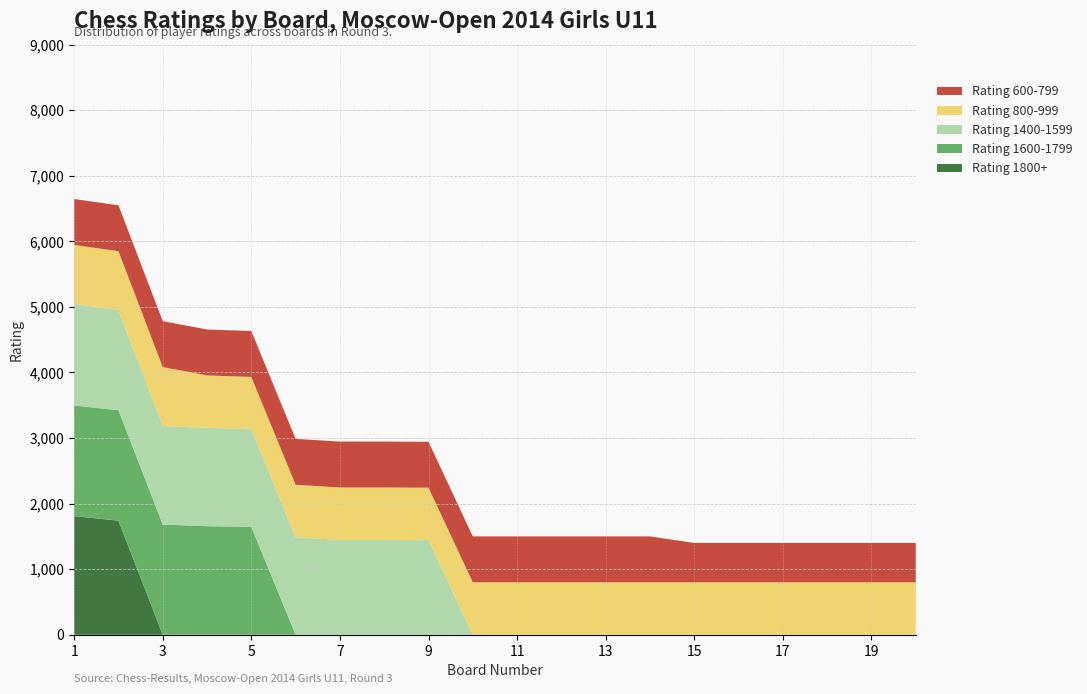

Reading right to left, list all the values displayed in this chart.

Rating 1800+: 20=0	19=0	18=0	17=0	16=0	15=0	14=0	13=0	12=0	11=0	10=0	9=0	8=0	7=0	6=0	5=0	4=0	3=0	2=1740	1=1809
Rating 1600-1799: 20=0	19=0	18=0	17=0	16=0	15=0	14=0	13=0	12=0	11=0	10=0	9=0	8=0	7=0	6=0	5=1645	4=1656	3=1681	2=1684	1=1687
Rating 1400-1599: 20=0	19=0	18=0	17=0	16=0	15=0	14=0	13=0	12=0	11=0	10=0	9=1443	8=1446	7=1446	6=1487	5=1487	4=1499	3=1502	2=1525	1=1549
Rating 800-999: 20=800	19=800	18=800	17=800	16=800	15=800	14=800	13=800	12=800	11=800	10=800	9=800	8=800	7=800	6=800	5=800	4=800	3=900	2=900	1=900
Rating 600-799: 20=600	19=600	18=600	17=600	16=600	15=600	14=700	13=700	12=700	11=700	10=700	9=700	8=700	7=700	6=700	5=700	4=700	3=700	2=700	1=700